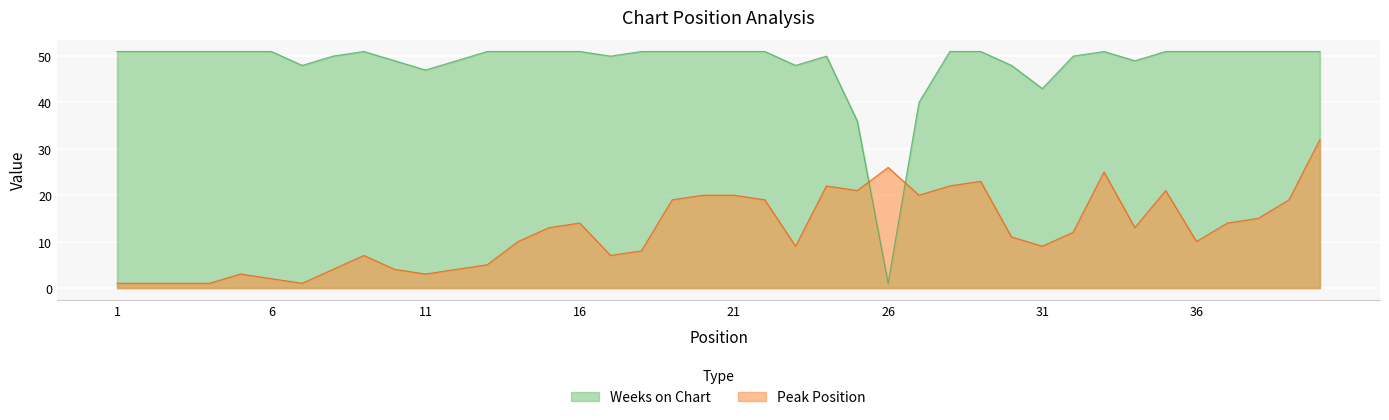

Between which two adjacent categories do Weeks on Chart and Peak Position first intersect?

25 and 26